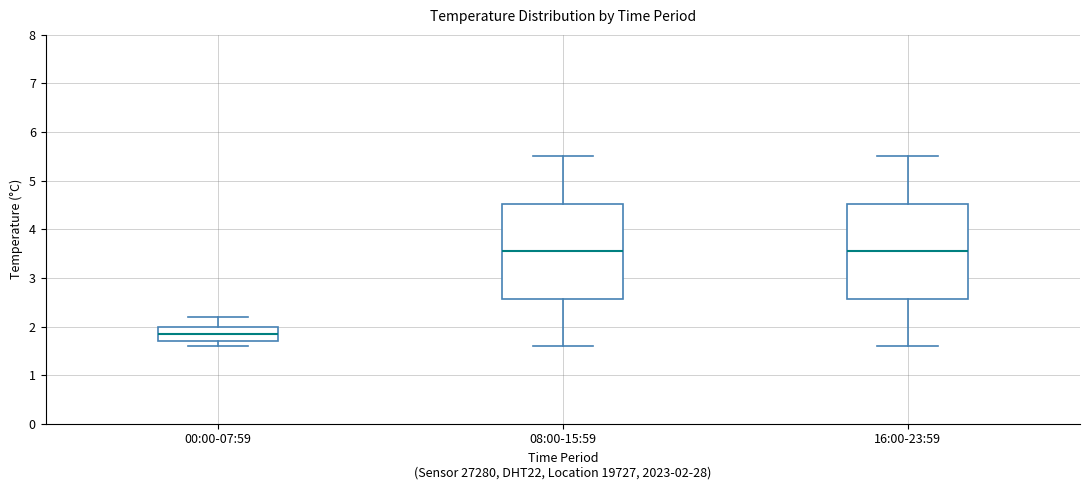

Reading left to right, transcribe this box plot: for each box, give where its median line is, the range the box spans, and where its two whiskers end, as read against the y-axis. The values are not printed on the chart, so give them approximately, as read against the axis.

00:00-07:59: median 1.9, box 1.7 to 2.0, whiskers 1.6 to 2.2
08:00-15:59: median 3.6, box 2.6 to 4.5, whiskers 1.6 to 5.5
16:00-23:59: median 3.6, box 2.6 to 4.5, whiskers 1.6 to 5.5